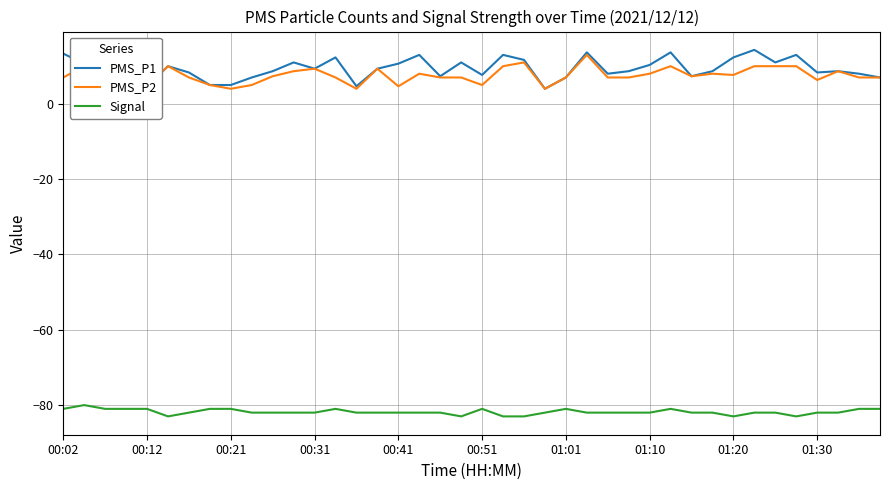

What is the smallest value displayed?

-83.0